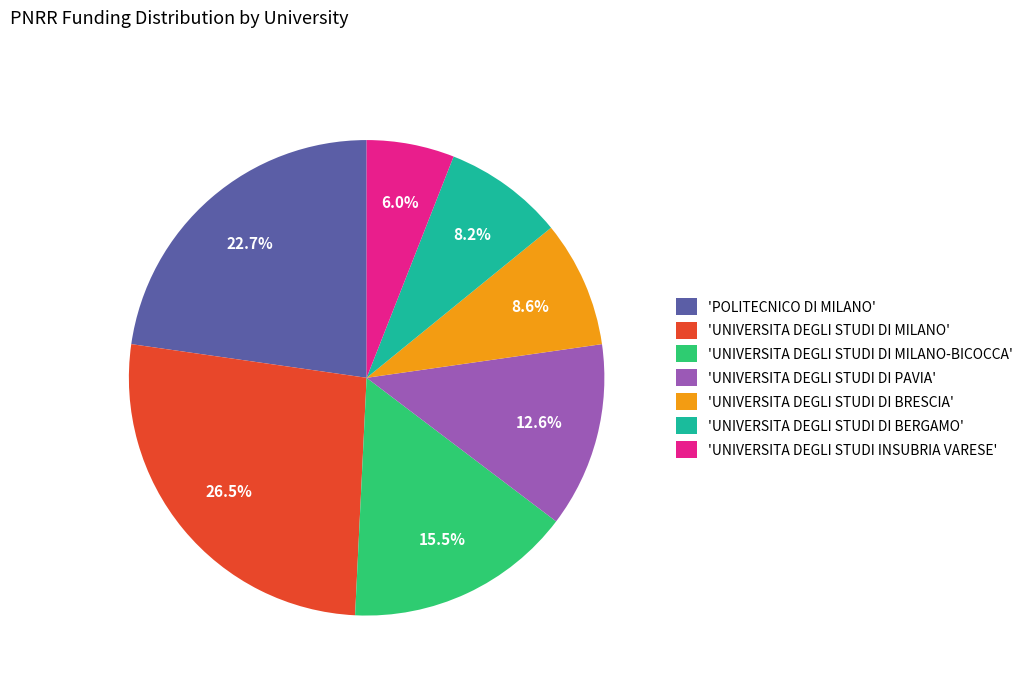

Does 'UNIVERSITA DEGLI STUDI DI MILANO-BICOCCA' represent more than half of the total?

No